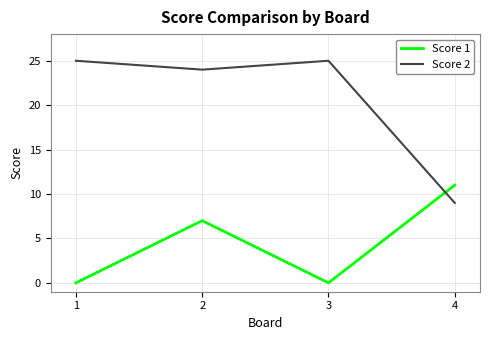

Where is Score 1 nearest to the value 5?

2